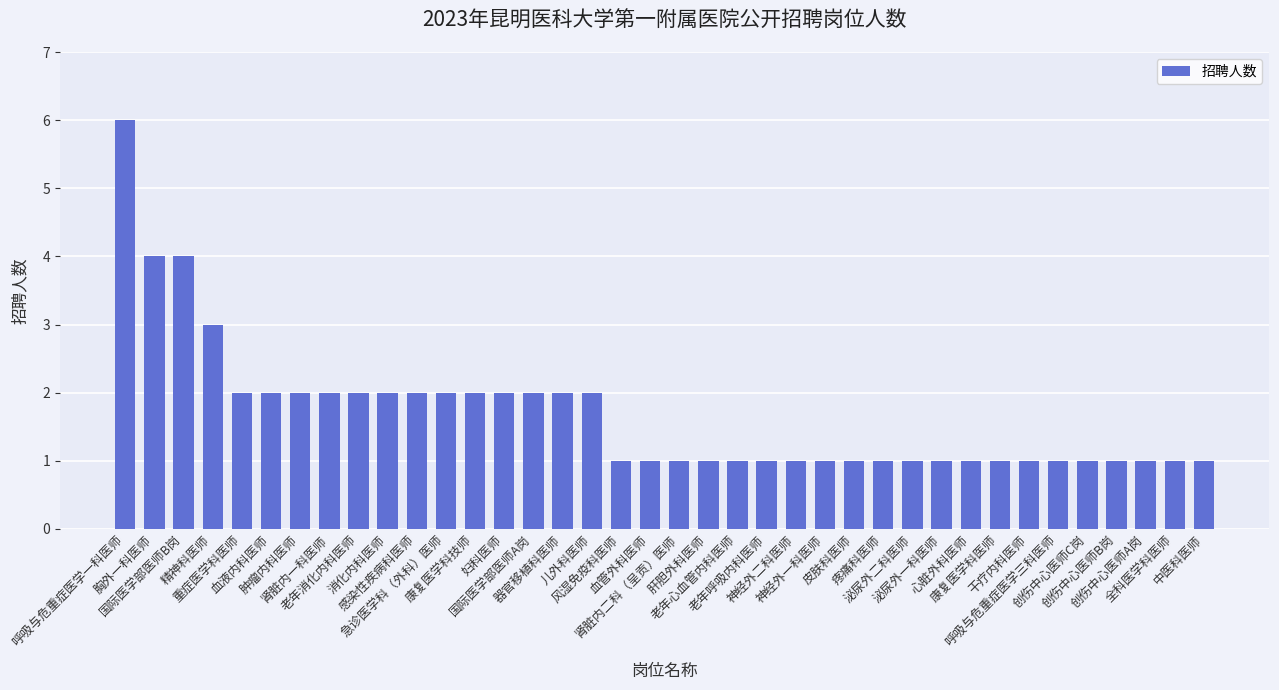

At which category does the chart reach its peak across all series?

呼吸与危重症医学一科医师